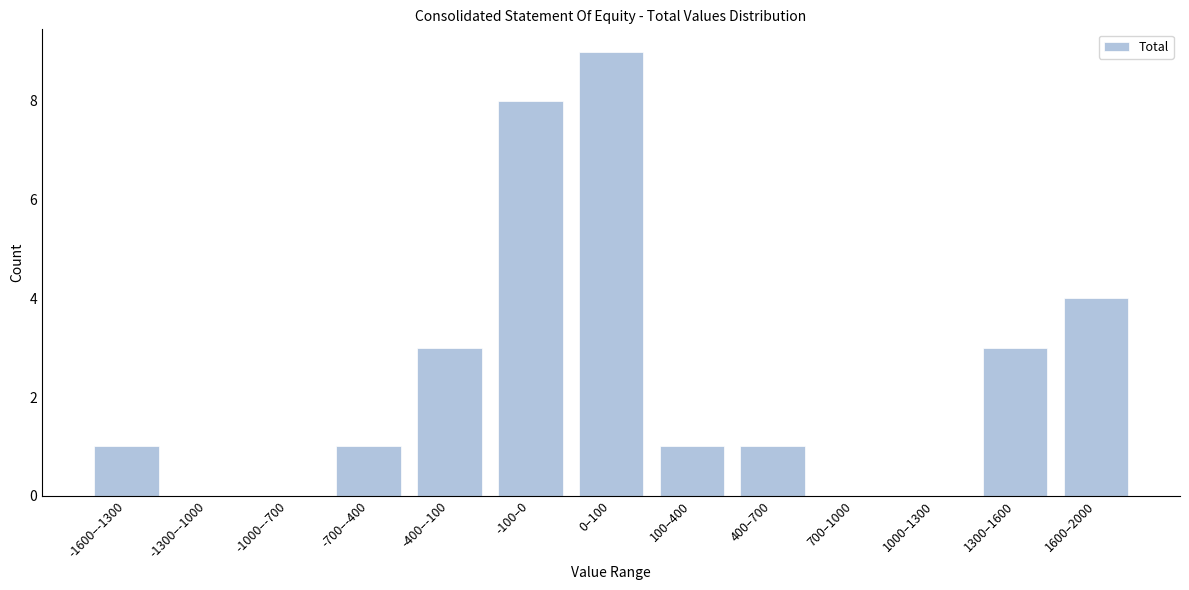

Reading right to left, list all the values displayed in this chart.

1600–2000=4	1300–1600=3	1000–1300=0	700–1000=0	400–700=1	100–400=1	0–100=9	-100–0=8	-400–-100=3	-700–-400=1	-1000–-700=0	-1300–-1000=0	-1600–-1300=1